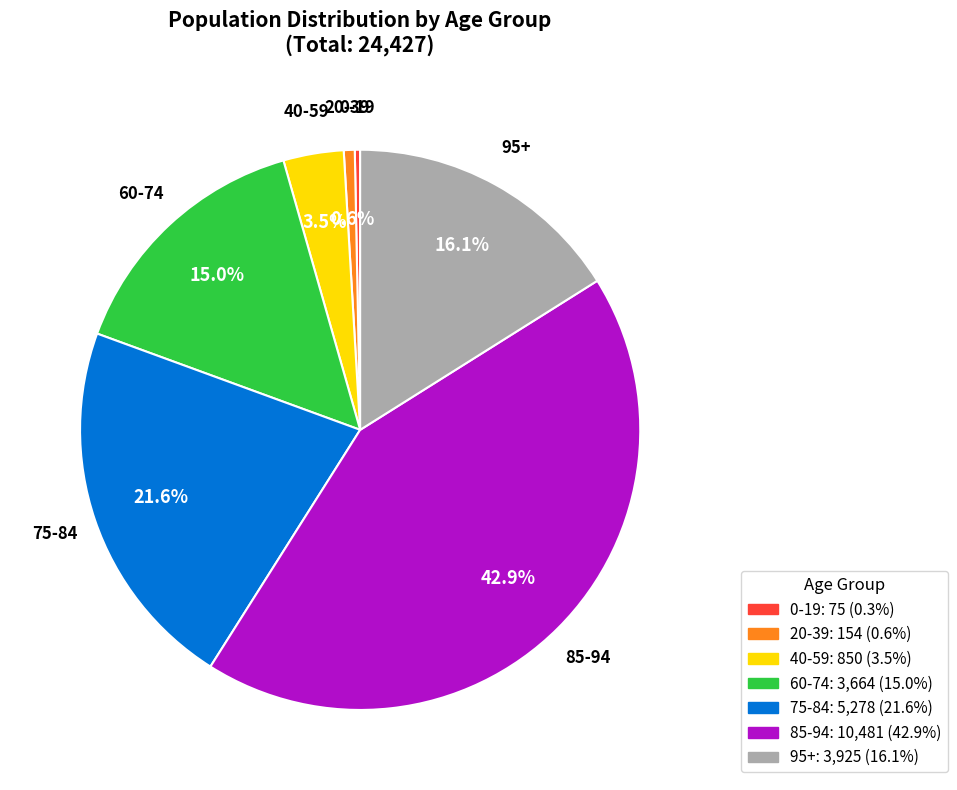

Is there a majority slice in this chart?

No